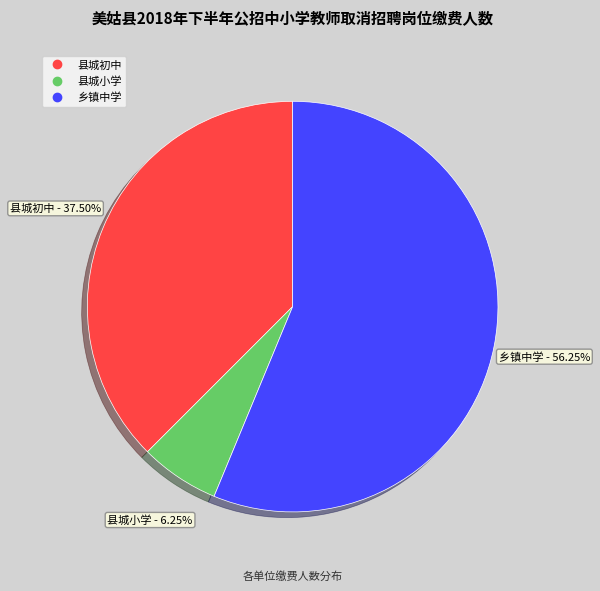

To the nearest percent, what portion does 县城小学 represent?

6%